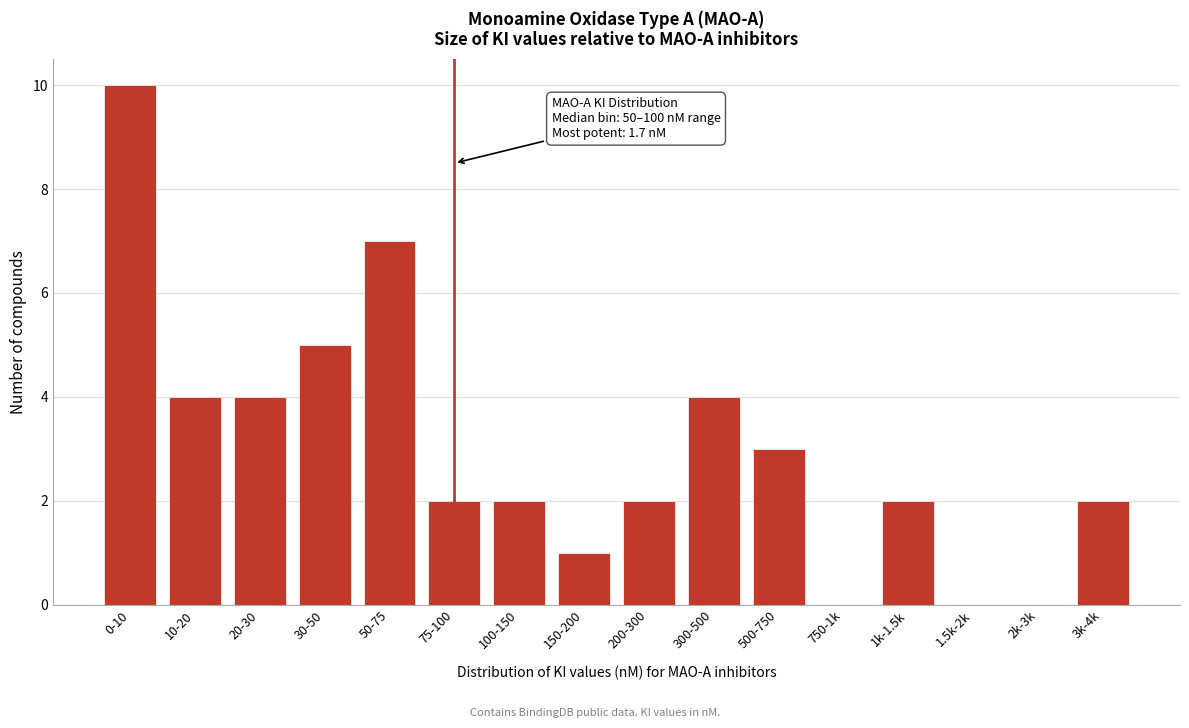

Reading left to right, transcribe all the data shown in this chart.

0-10=10	10-20=4	20-30=4	30-50=5	50-75=7	75-100=2	100-150=2	150-200=1	200-300=2	300-500=4	500-750=3	750-1k=0	1k-1.5k=2	1.5k-2k=0	2k-3k=0	3k-4k=2